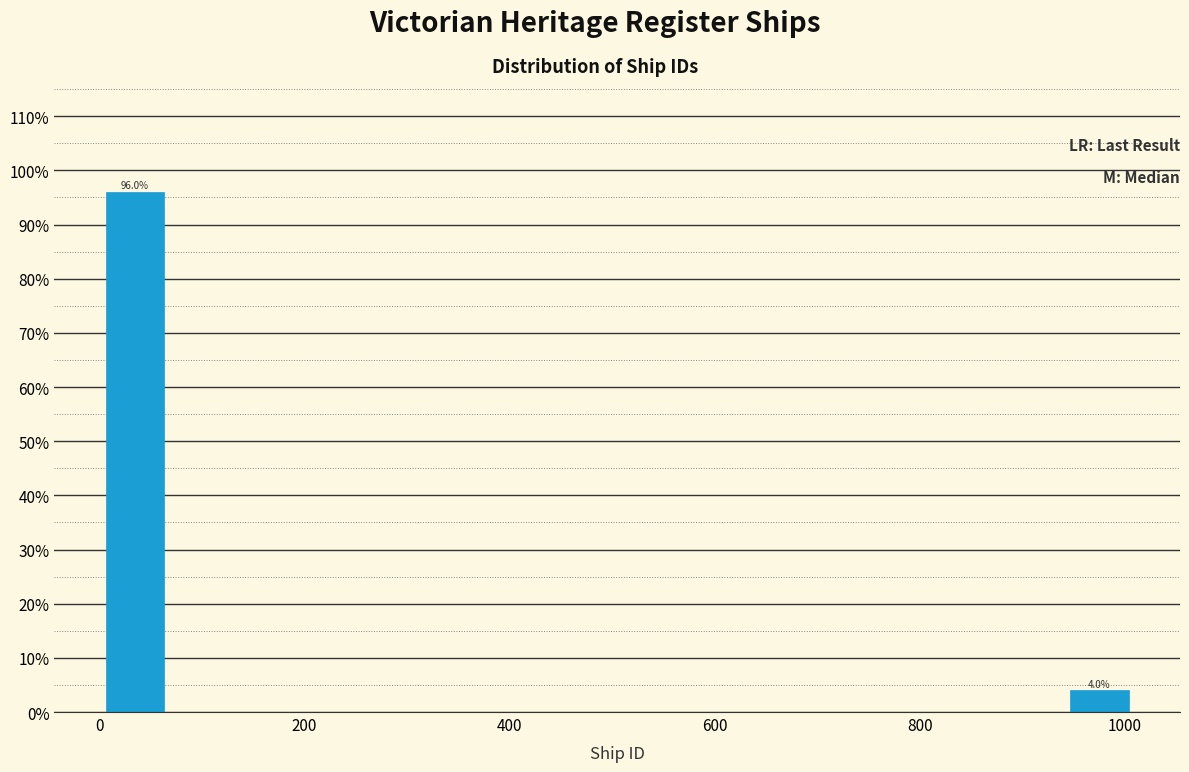

Around what value on the x-axis is the tallest bar? Give the approximate position of its centre, as read against the axis.

40